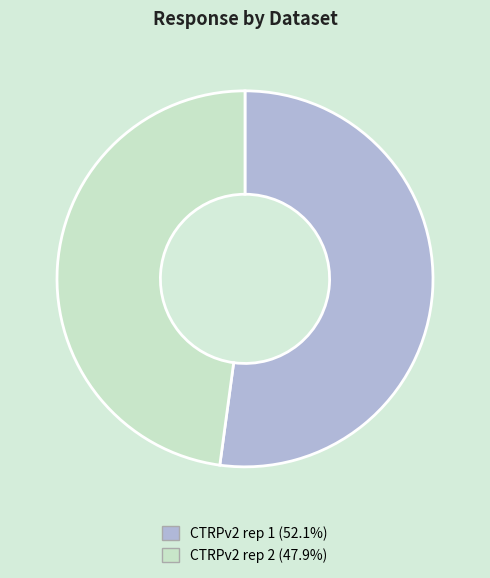

Approximately how many times larger is the value at CTRPv2 rep 2 (47.9%) compared to CTRPv2 rep 1 (52.1%)?

0.9